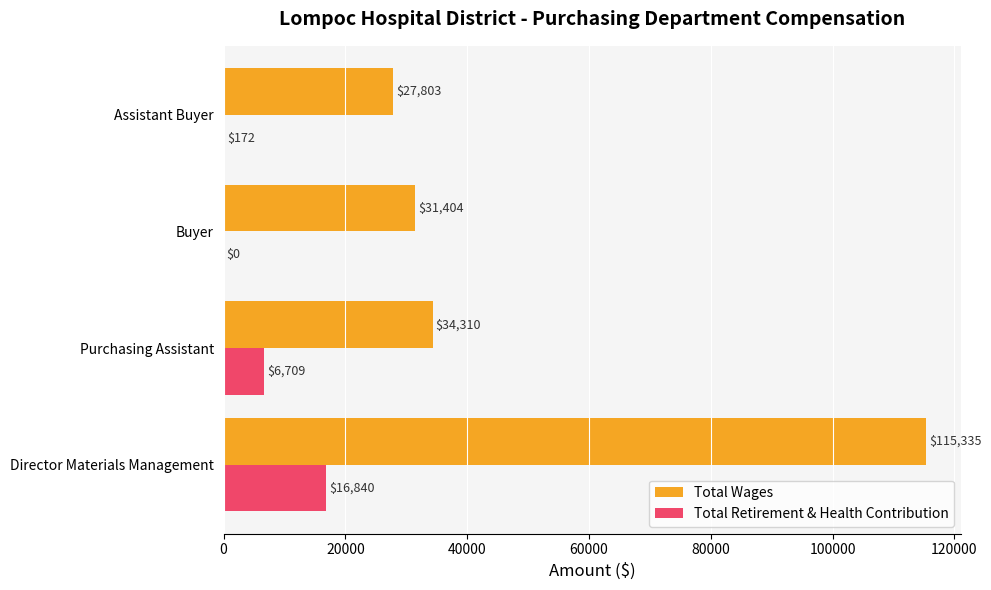

Which series has the largest range (max minus min)?

Total Wages